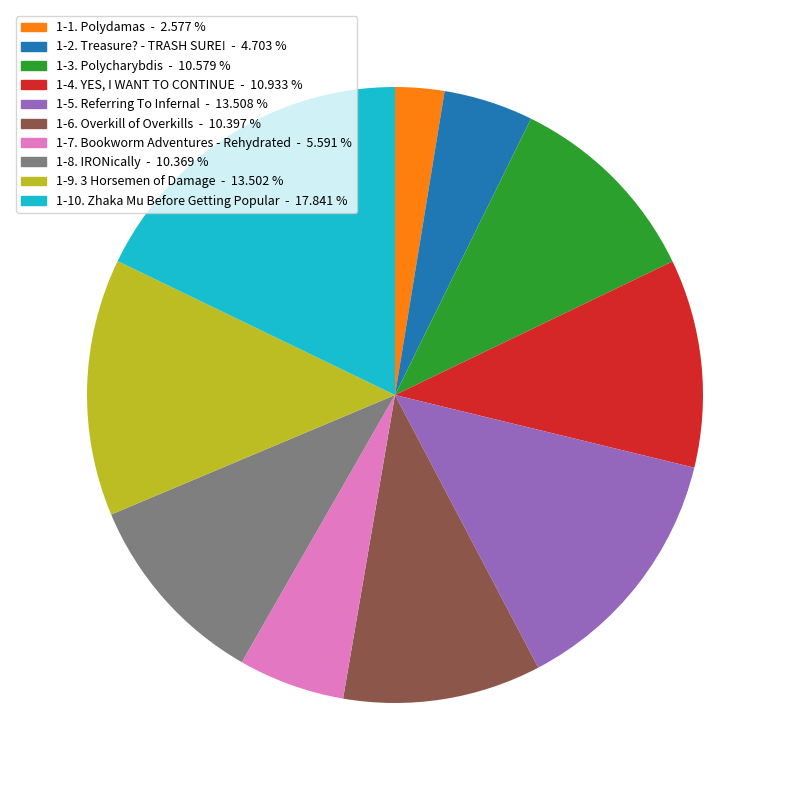

Which category has the biggest portion of the pie?

1-10. Zhaka Mu Before Getting Popular